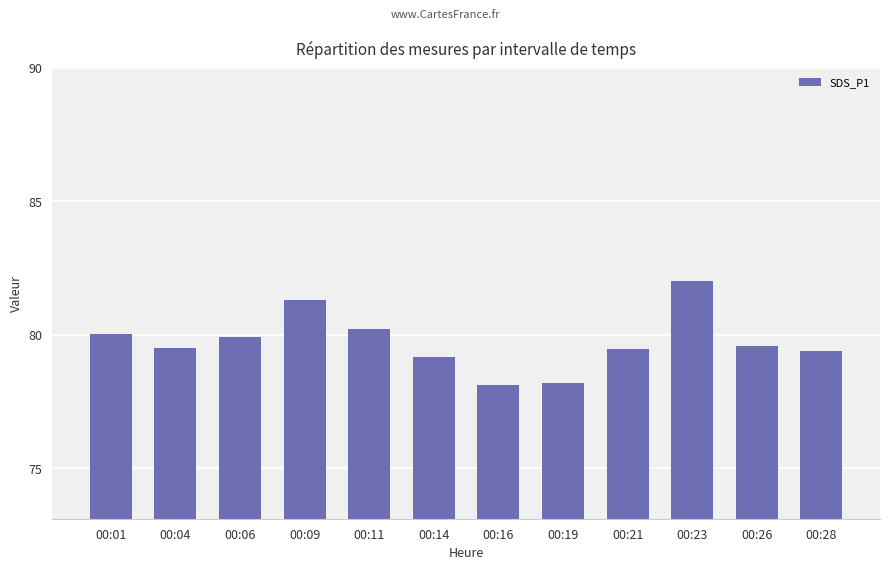

What is the difference between the maximum and minimum values?

3.9